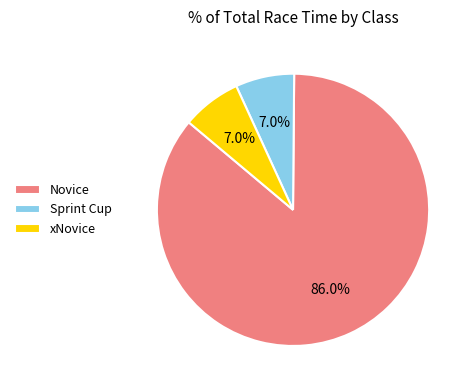

Which slice is the largest?

Novice